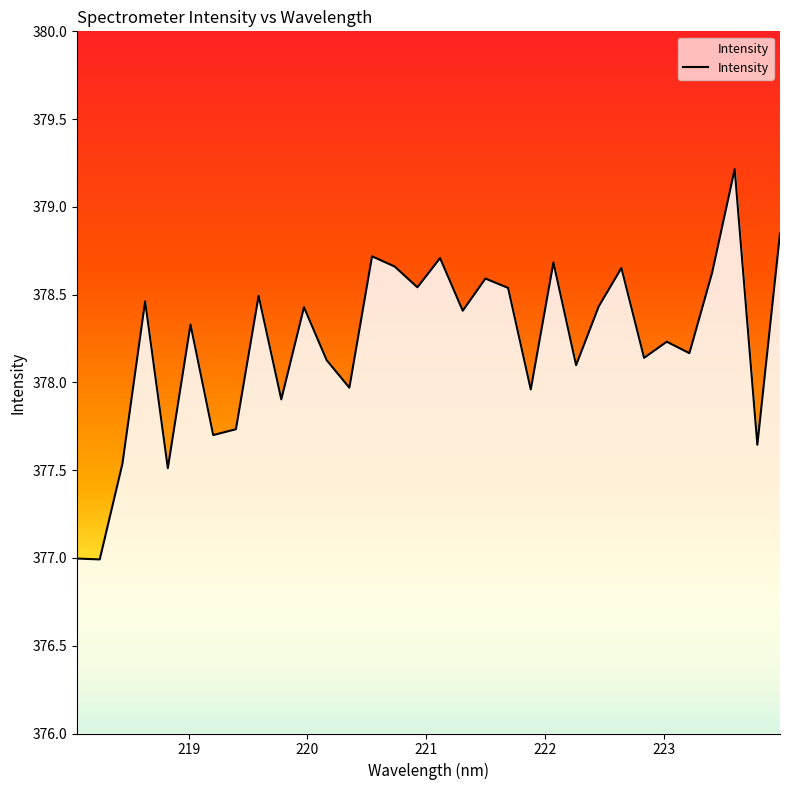

Reading right to left, what are all the values shown in this chart?

223.9802=378.8	223.7895=377.6	223.5987=379.2	223.408=378.6	223.2172=378.2	223.0264=378.2	222.8355=378.1	222.6447=378.7	222.4538=378.4	222.263=378.1	222.0721=378.7	221.8812=378.0	221.6902=378.5	221.4993=378.6	221.3083=378.4	221.1174=378.7	220.9264=378.5	220.7354=378.7	220.5444=378.7	220.3533=378.0	220.1623=378.1	219.9712=378.4	219.7801=377.9	219.589=378.5	219.3979=377.7	219.2067=377.7	219.0156=378.3	218.8244=377.5	218.6332=378.5	218.442=377.5	218.2508=377.0	218.0596=377.0